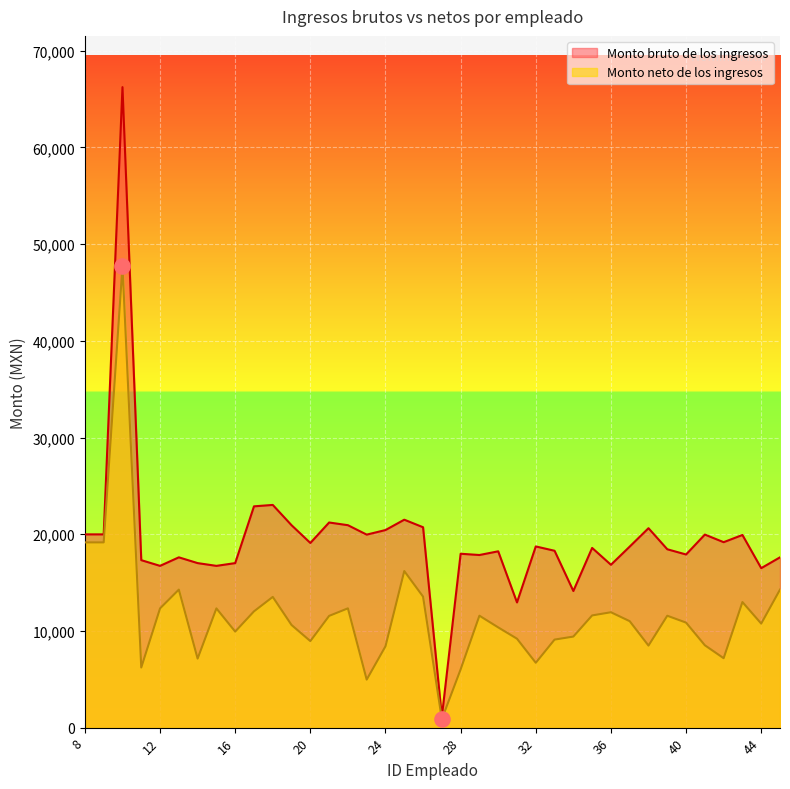

At how many categories does at least one series exceed 42532?

1